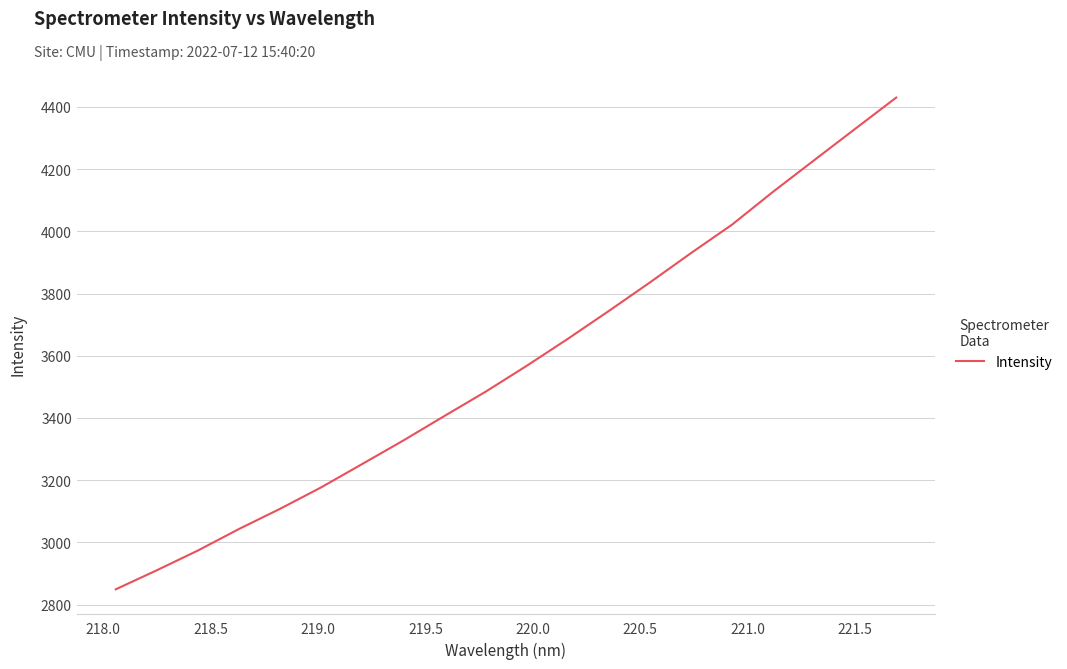

What is the greatest value displayed?

4430.3